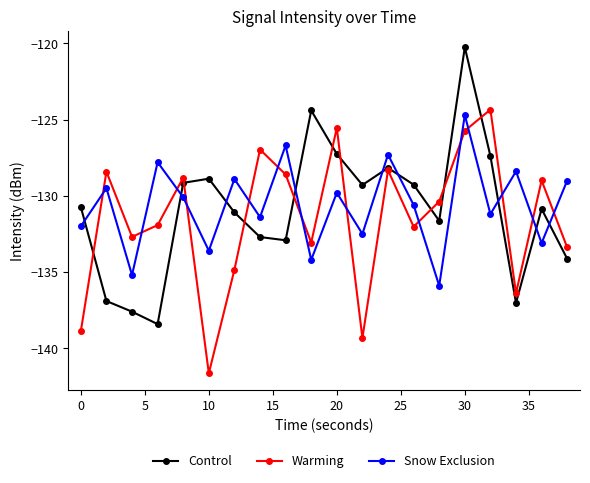

Which series has the largest range (max minus min)?

Control